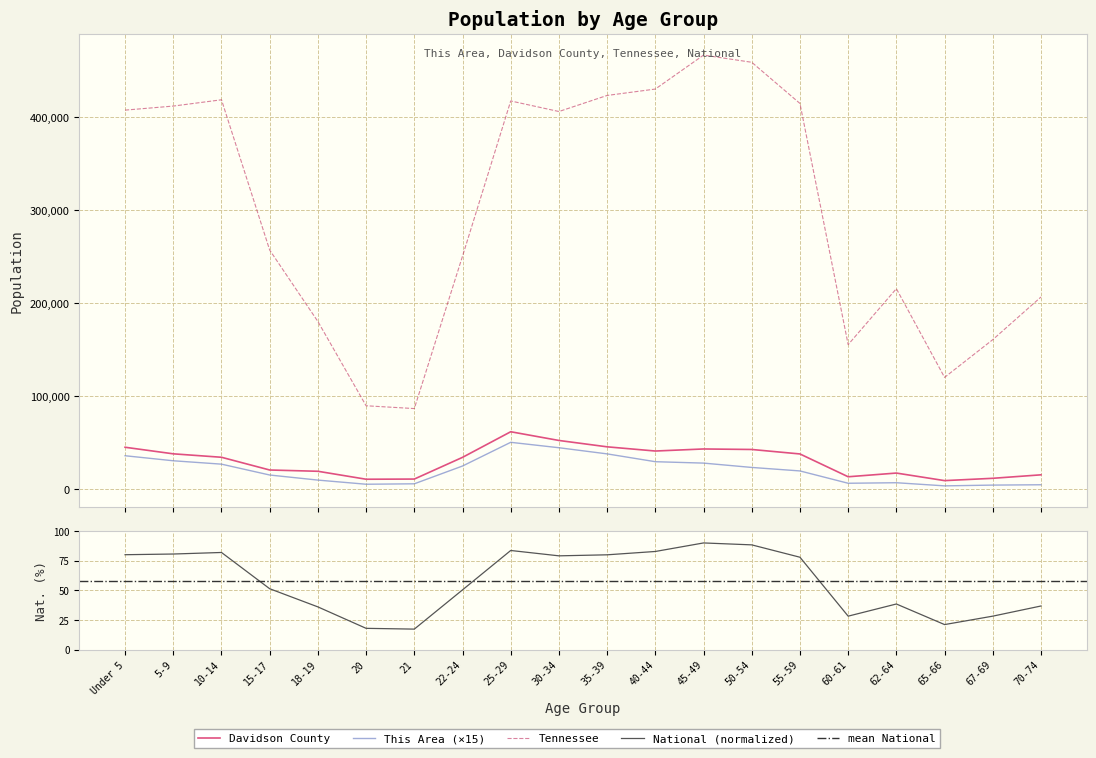

What is the sum of the tennessee values at 21 and 40-44?

516864.0